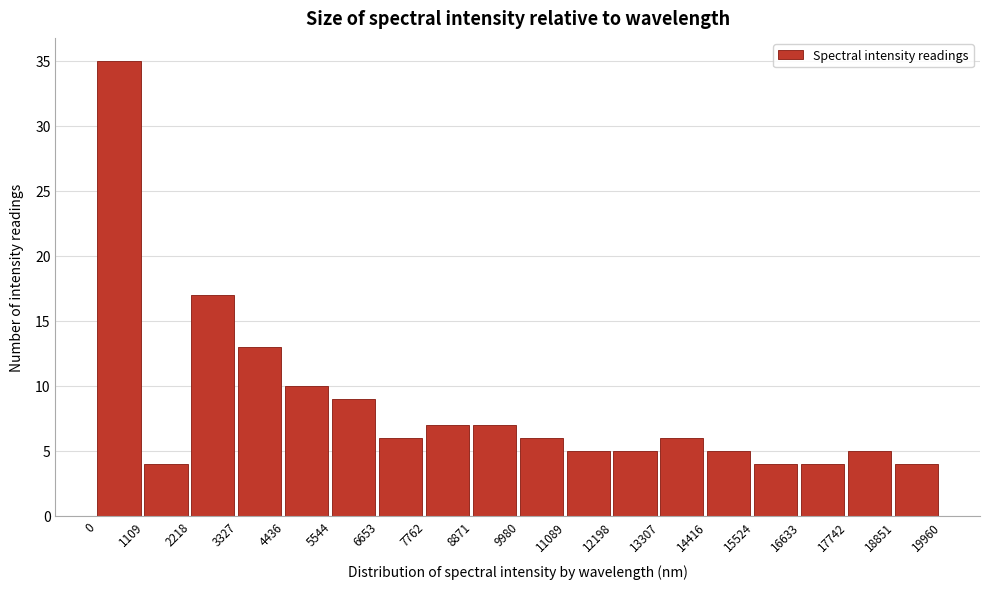

Reading left to right, list every bar in this chart as the range it spans on the x-axis followed by its height. The values are not printed on the chart, so give them approximately, as read against the axis.

0 to 1109: 35
1109 to 2218: 4
2218 to 3327: 17
3327 to 4436: 13
4436 to 5544: 10
5544 to 6653: 9
6653 to 7762: 6
7762 to 8871: 7
8871 to 9980: 7
9980 to 11089: 6
11089 to 12198: 5
12198 to 13307: 5
13307 to 14416: 6
14416 to 15524: 5
15524 to 16633: 4
16633 to 17742: 4
17742 to 18851: 5
18851 to 19960: 4